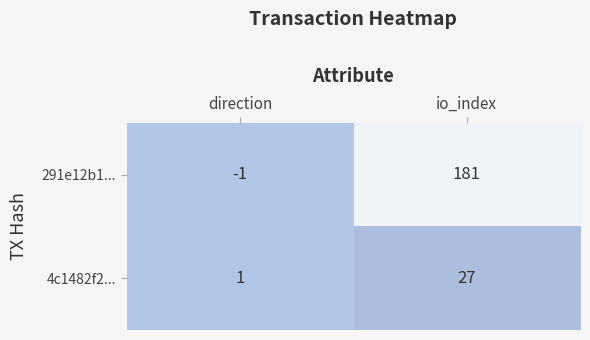

True or false: 4c1482f2... has a value of 1 at direction.

True